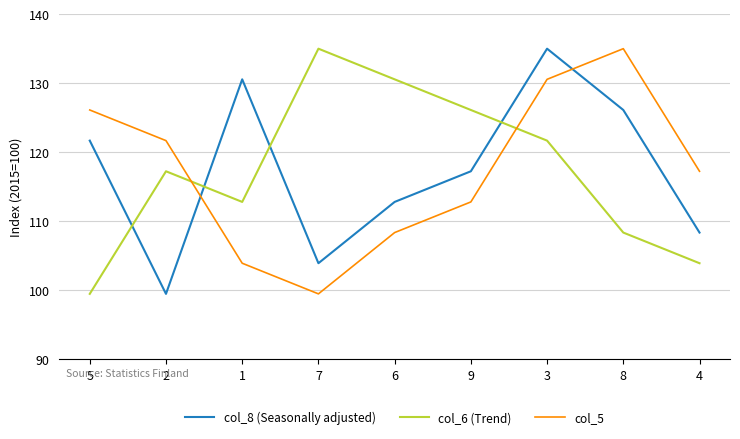

What is the highest value of the col_5 series?

135.0